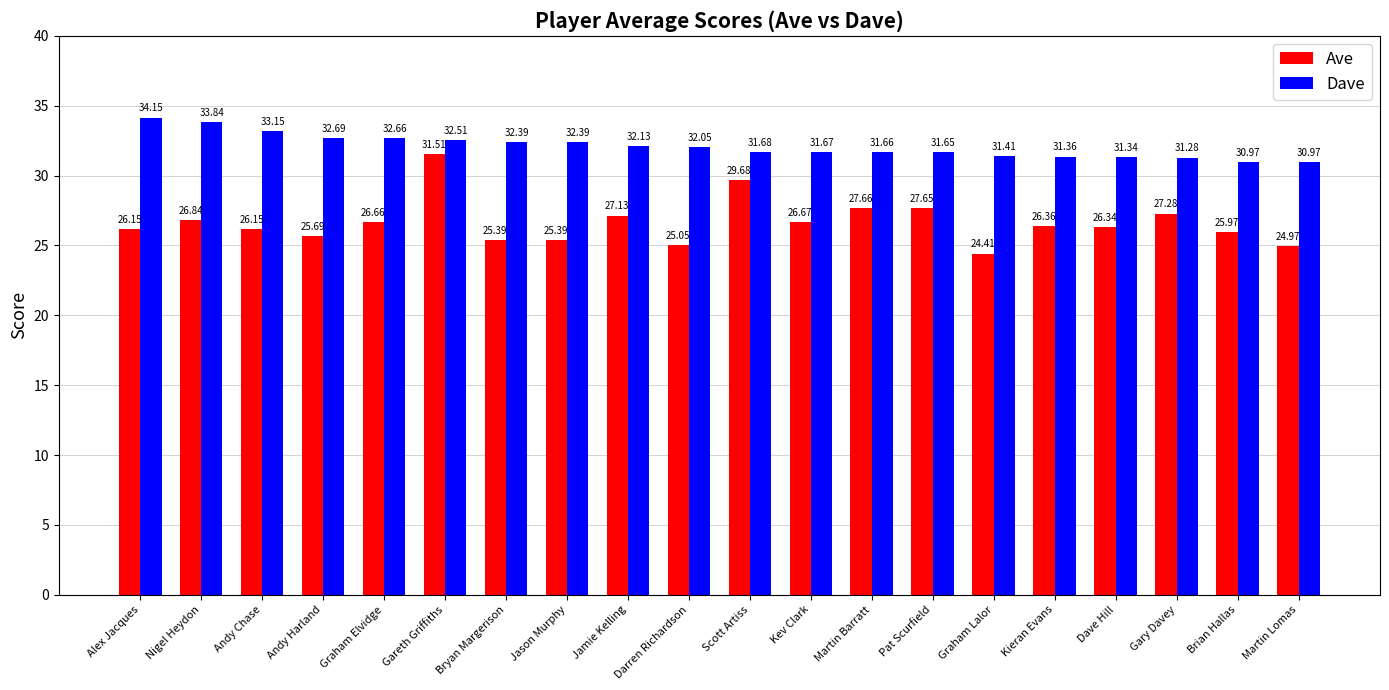

Rank the series by their average value, from lowest to highest.

Ave, Dave